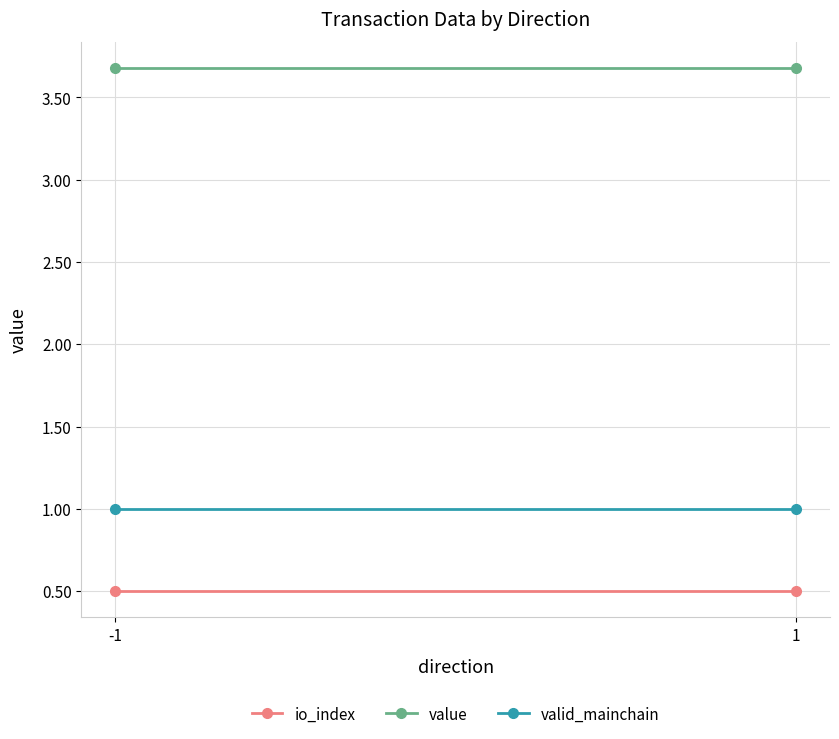

True or false: value has a value of 0.9 at -1.

False